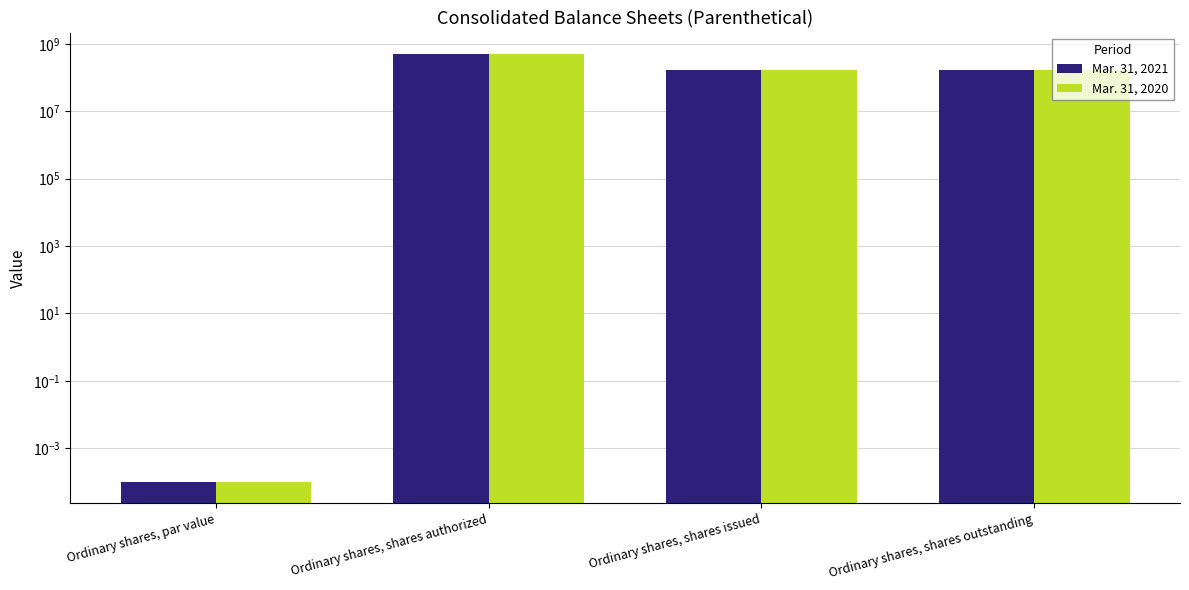

At how many categories does at least one series exceed 446349397?

1